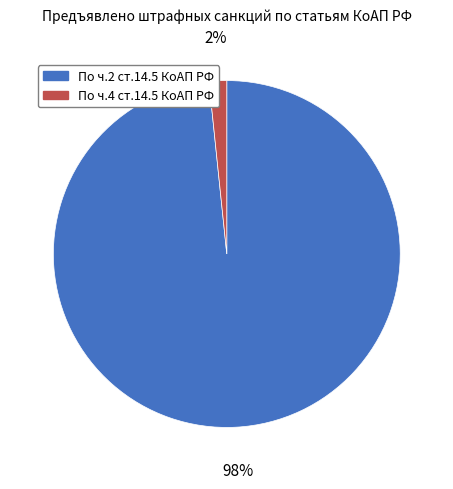

To the nearest percent, what is the combined percentage of По ч.2 ст.14.5 КоАП РФ and По ч.4 ст.14.5 КоАП РФ?

100%